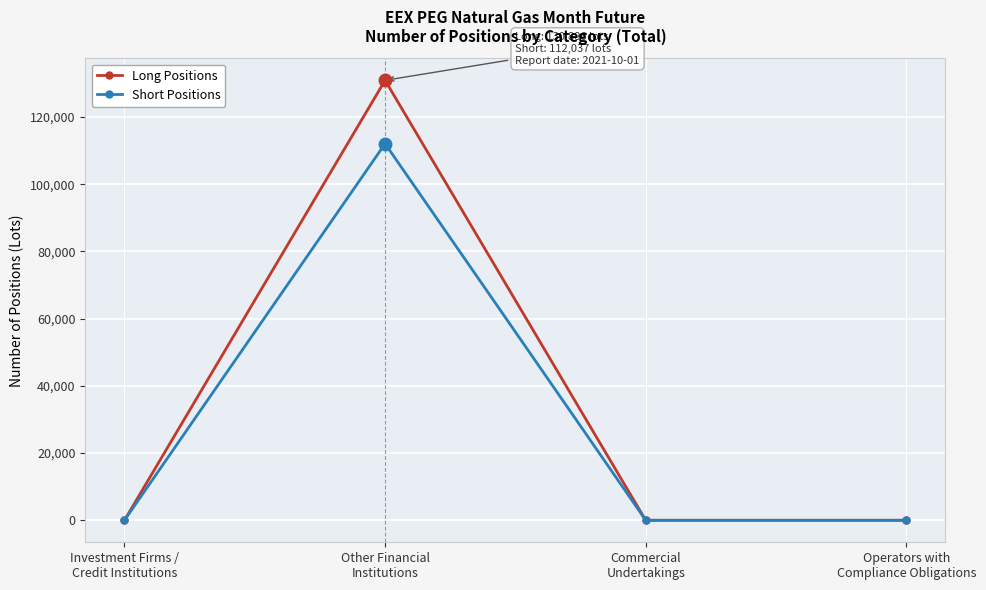

How many interior local peaks does the Long Positions series have?

1